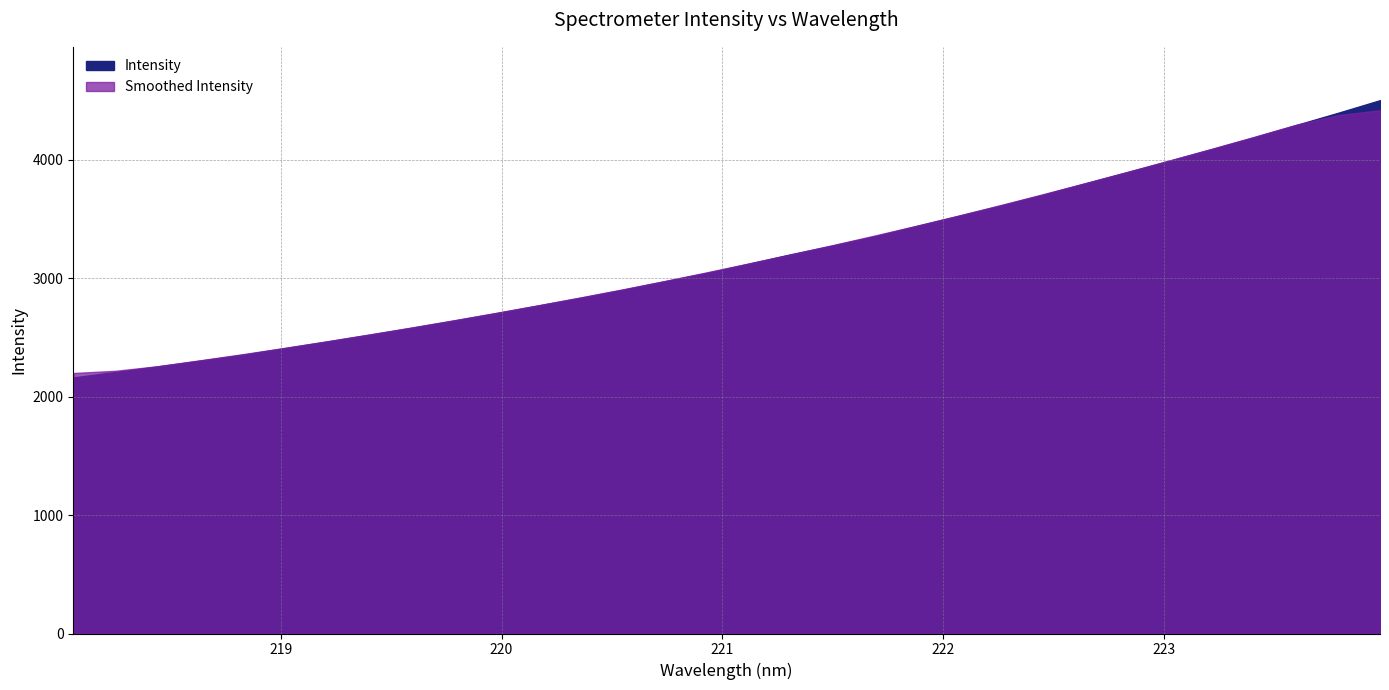

Which category has the highest value across all series?

223.9802